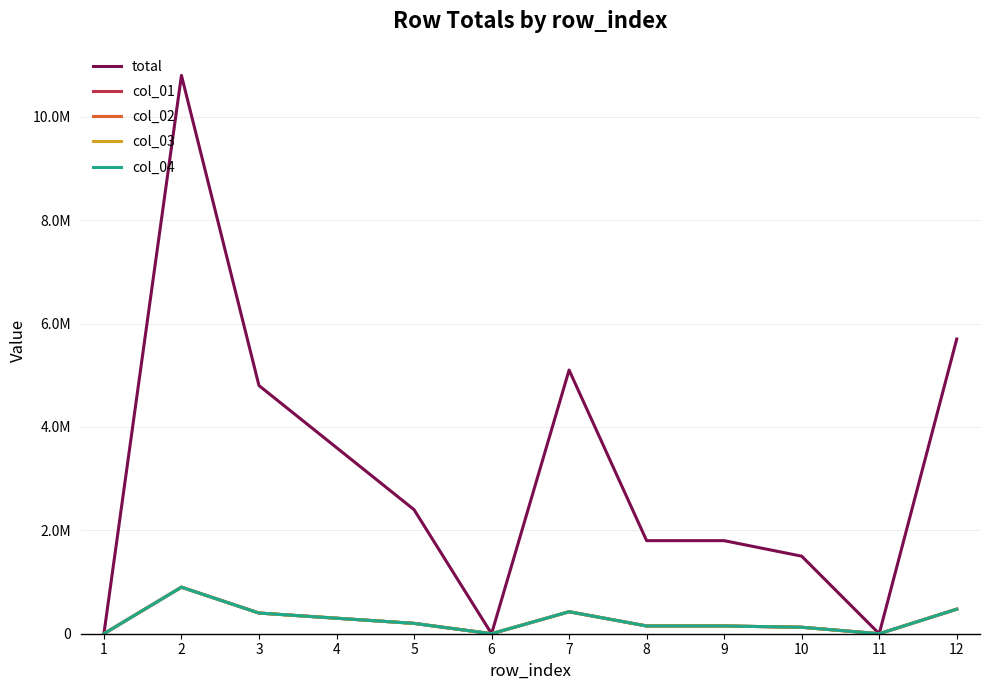

Does the chart display data point markers on the line(s)?

No